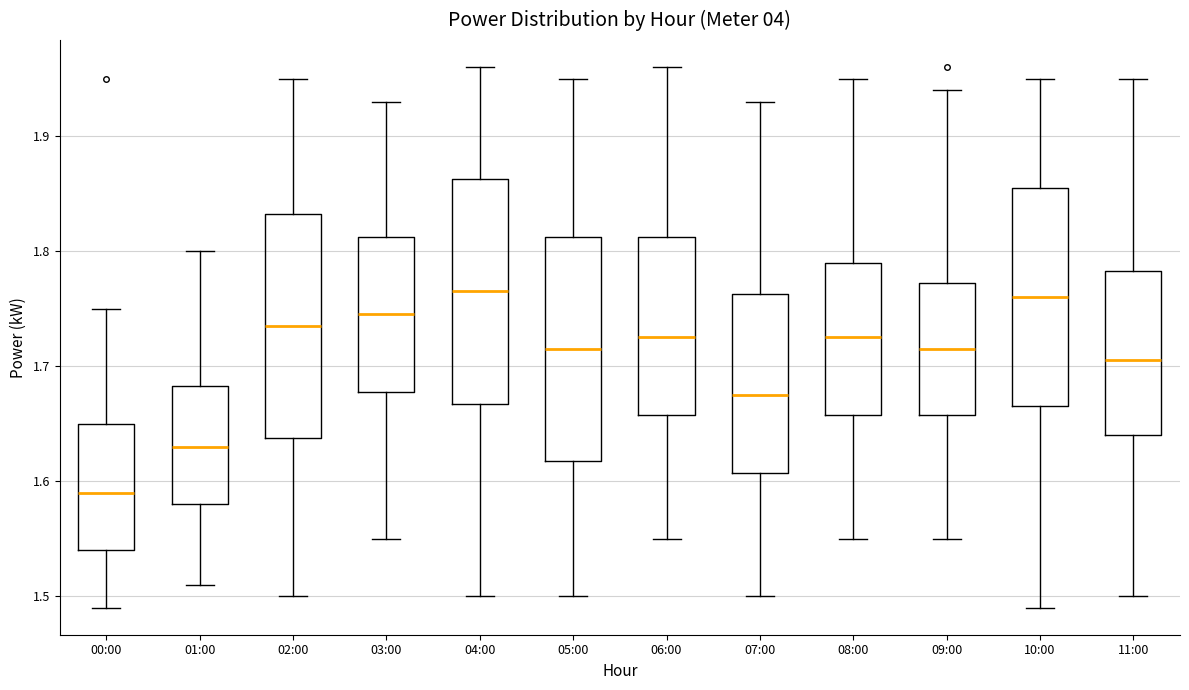

Reading left to right, transcribe this box plot: for each box, give where its median line is, the range the box spans, and where its two whiskers end, as read against the y-axis. The values are not printed on the chart, so give them approximately, as read against the axis.

00:00: median 1.59, box 1.54 to 1.65, whiskers 1.49 to 1.75
01:00: median 1.63, box 1.58 to 1.68, whiskers 1.51 to 1.80
02:00: median 1.74, box 1.64 to 1.83, whiskers 1.50 to 1.95
03:00: median 1.75, box 1.68 to 1.81, whiskers 1.55 to 1.93
04:00: median 1.77, box 1.67 to 1.86, whiskers 1.50 to 1.96
05:00: median 1.72, box 1.62 to 1.81, whiskers 1.50 to 1.95
06:00: median 1.73, box 1.66 to 1.81, whiskers 1.55 to 1.96
07:00: median 1.68, box 1.61 to 1.76, whiskers 1.50 to 1.93
08:00: median 1.73, box 1.66 to 1.79, whiskers 1.55 to 1.95
09:00: median 1.72, box 1.66 to 1.77, whiskers 1.55 to 1.94
10:00: median 1.76, box 1.67 to 1.86, whiskers 1.49 to 1.95
11:00: median 1.71, box 1.64 to 1.78, whiskers 1.50 to 1.95